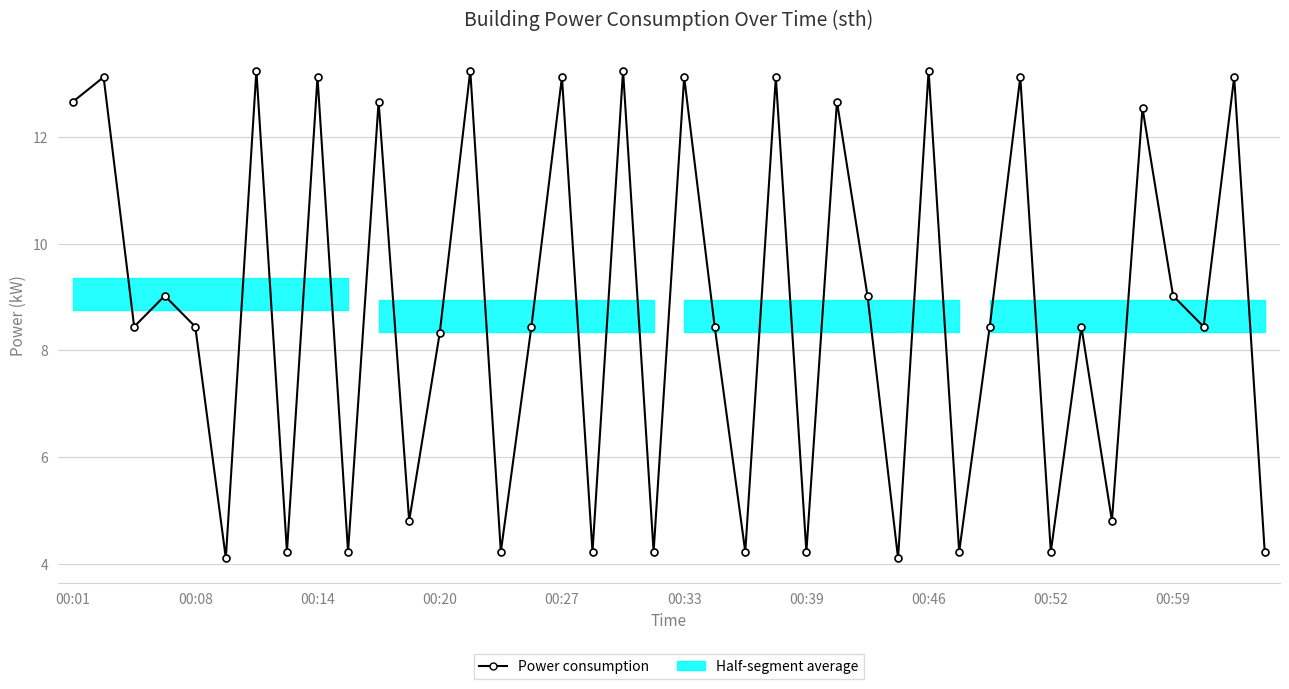

What is the minimum value shown in the chart?

4.1